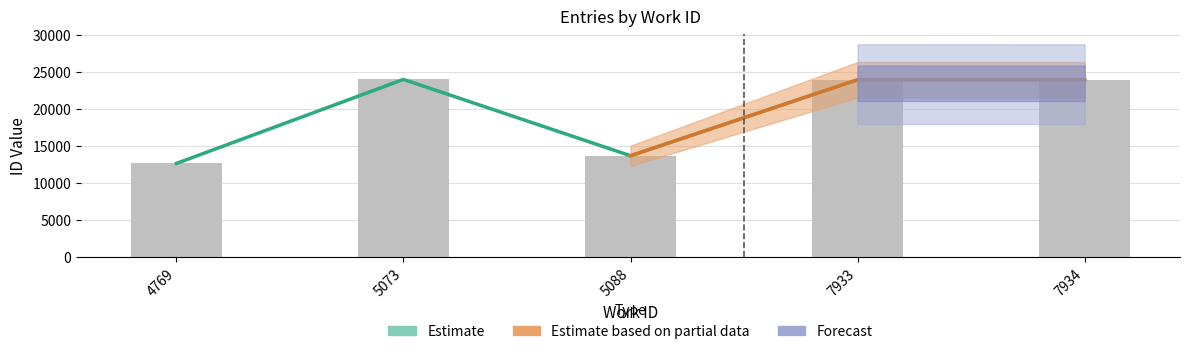

Which has a higher value, 7933 or 4769?

7933